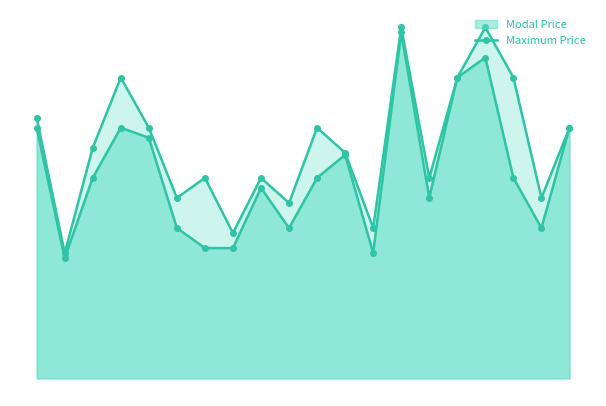

Does the chart display data point markers on the line(s)?

Yes